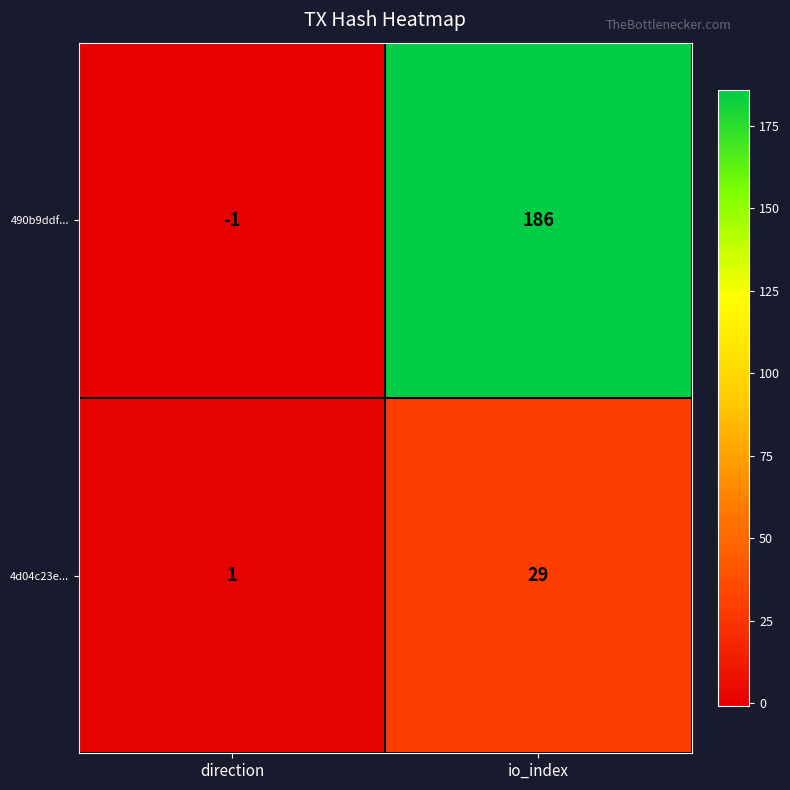

Which series has the widest spread of values?

490b9ddf...